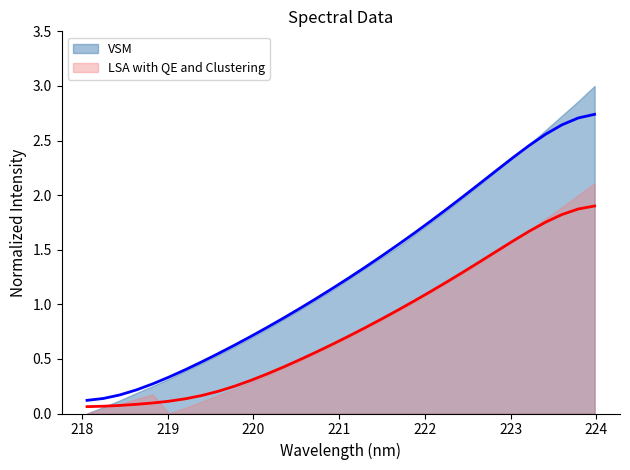

Which label corresponds to the largest value in the chart?

223.9802